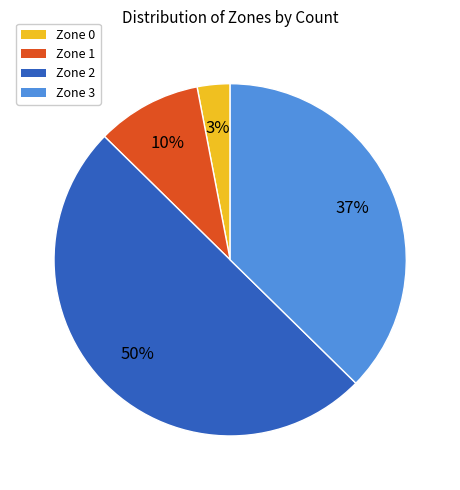

Is it true that Zone 3 is 37% of the pie?

True